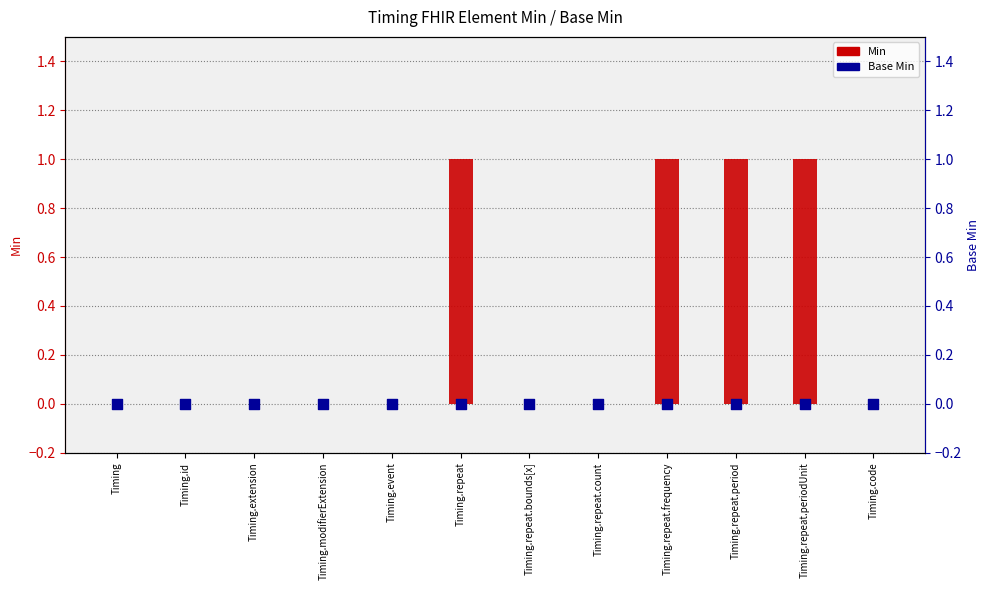

Which series contains the lowest Y value?

Min